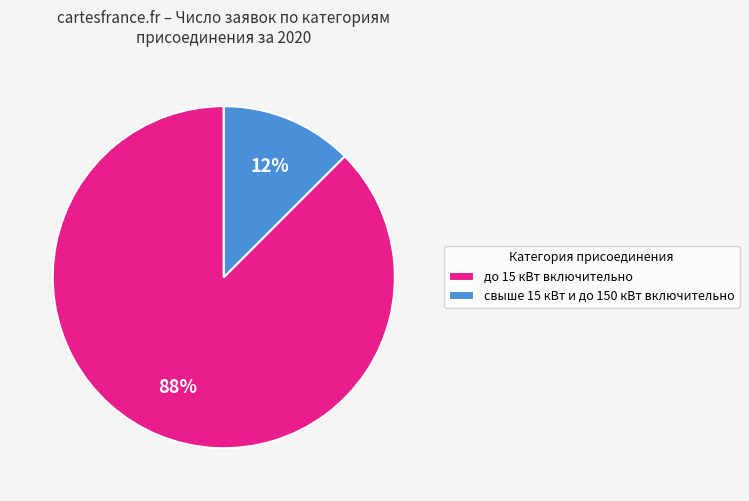

Is there any slice that represents more than half of the pie?

Yes